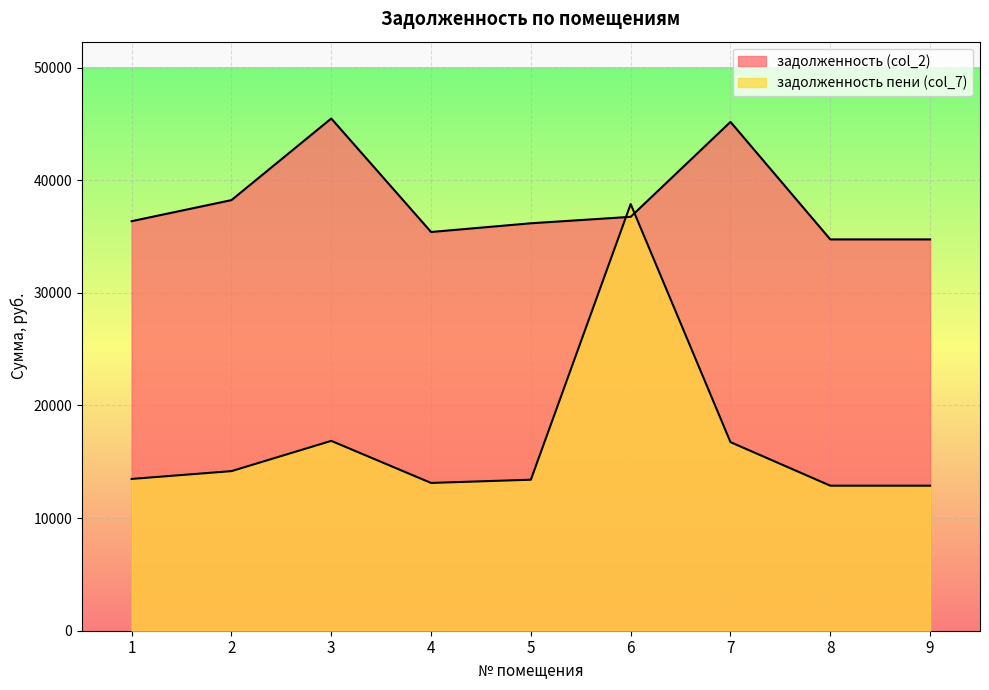

What is the value of the задолженность (col_2) point at the 7th from the left?

45178.3